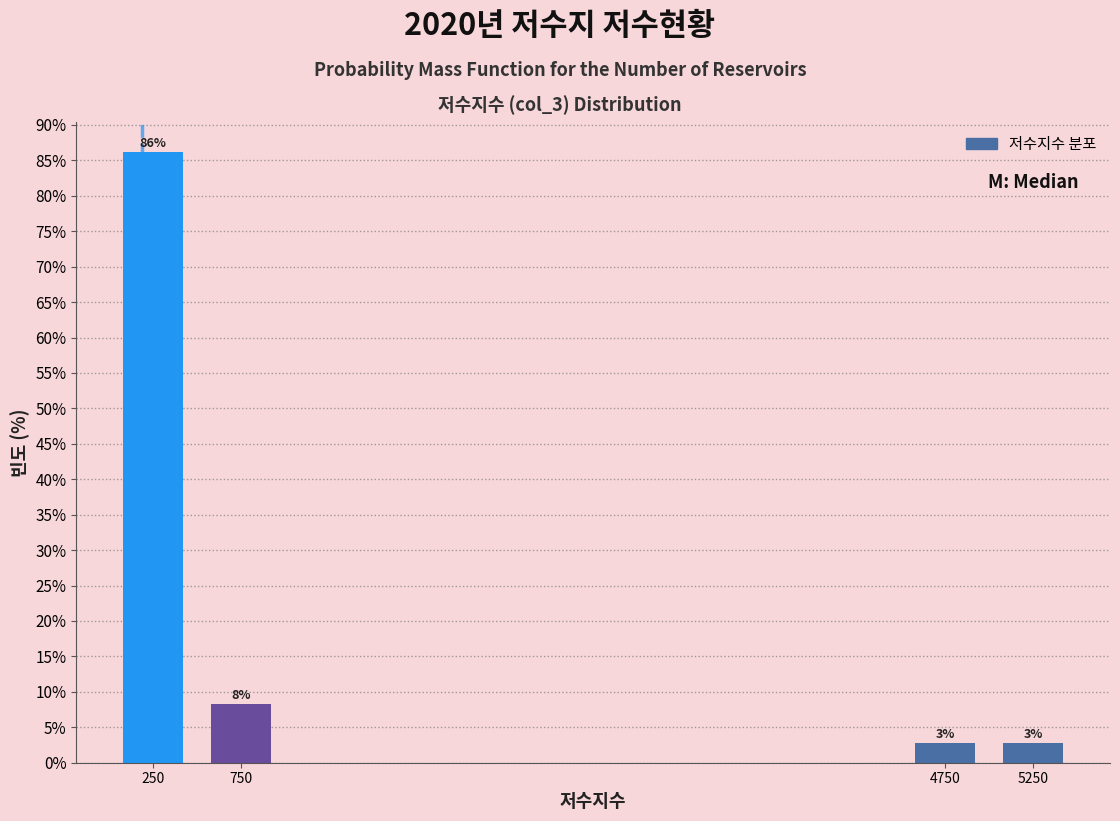

Which range on the x-axis has the tallest bar?

0 to 500